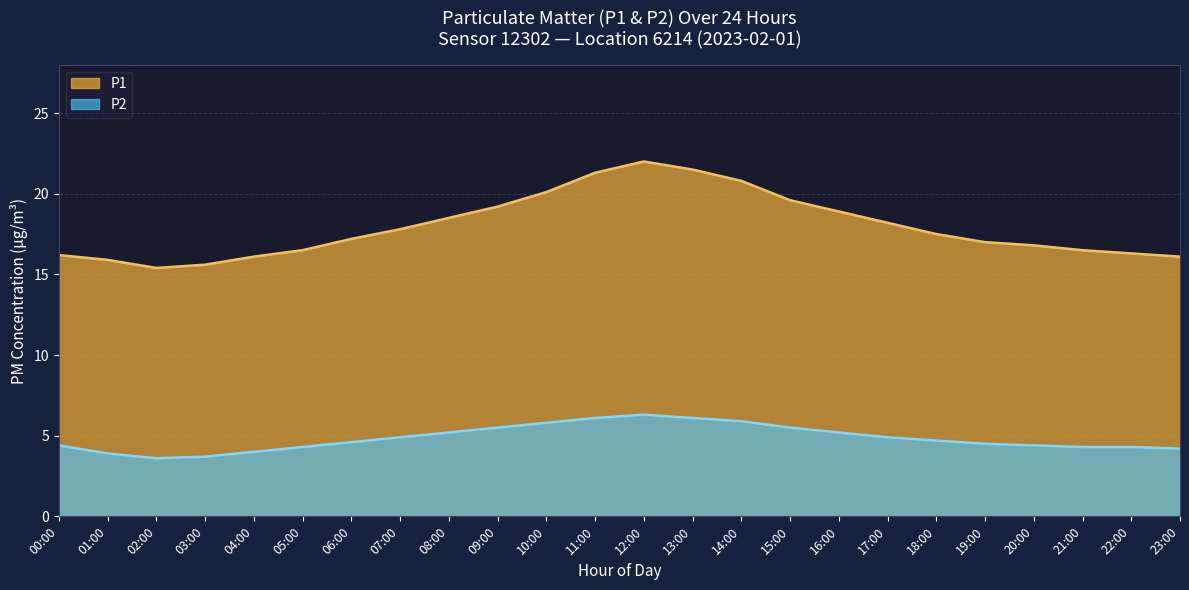

Reading left to right, extract all data points from this chart.

P1: 16.2	15.9	15.4	15.6	16.1	16.5	17.2	17.8	18.5	19.2	20.1	21.3	22.0	21.5	20.8	19.6	18.9	18.2	17.5	17.0	16.8	16.5	16.3	16.1
P2: 4.4	3.9	3.6	3.7	4.0	4.3	4.6	4.9	5.2	5.5	5.8	6.1	6.3	6.1	5.9	5.5	5.2	4.9	4.7	4.5	4.4	4.3	4.3	4.2